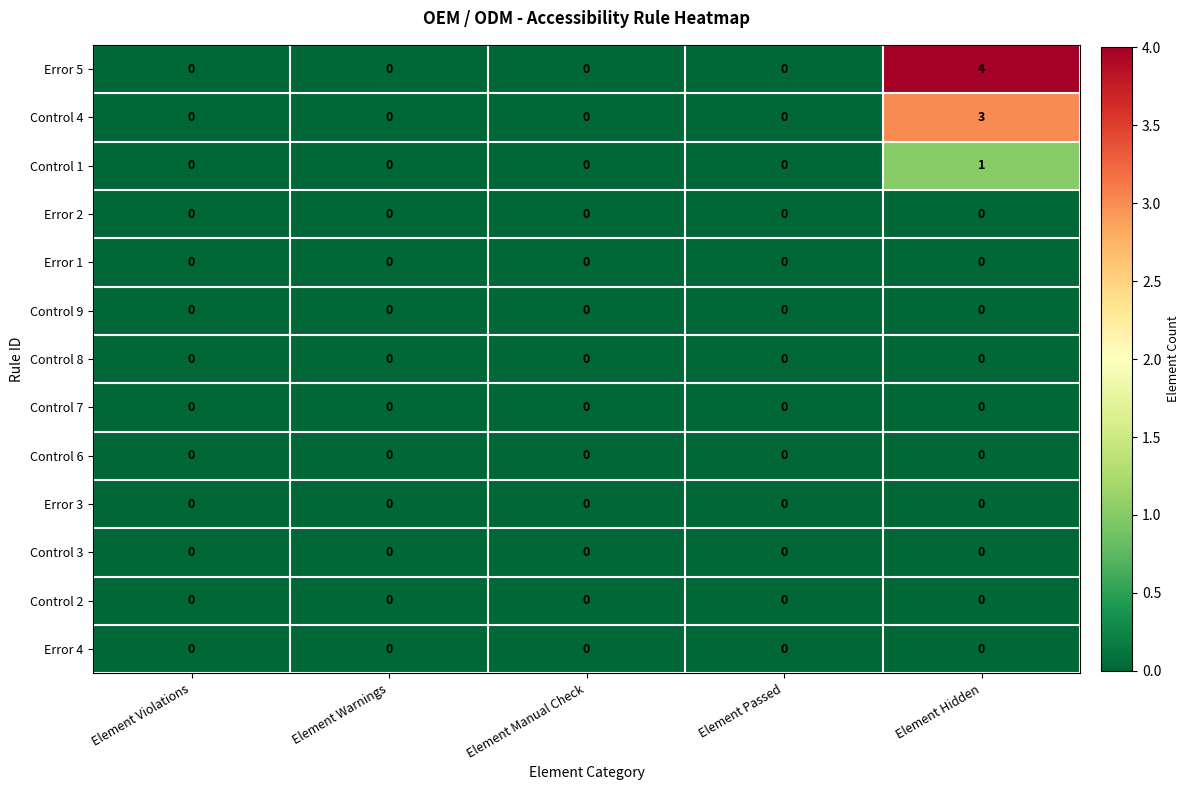

Is it true that Control 8 equals 0 at Element Violations?

True